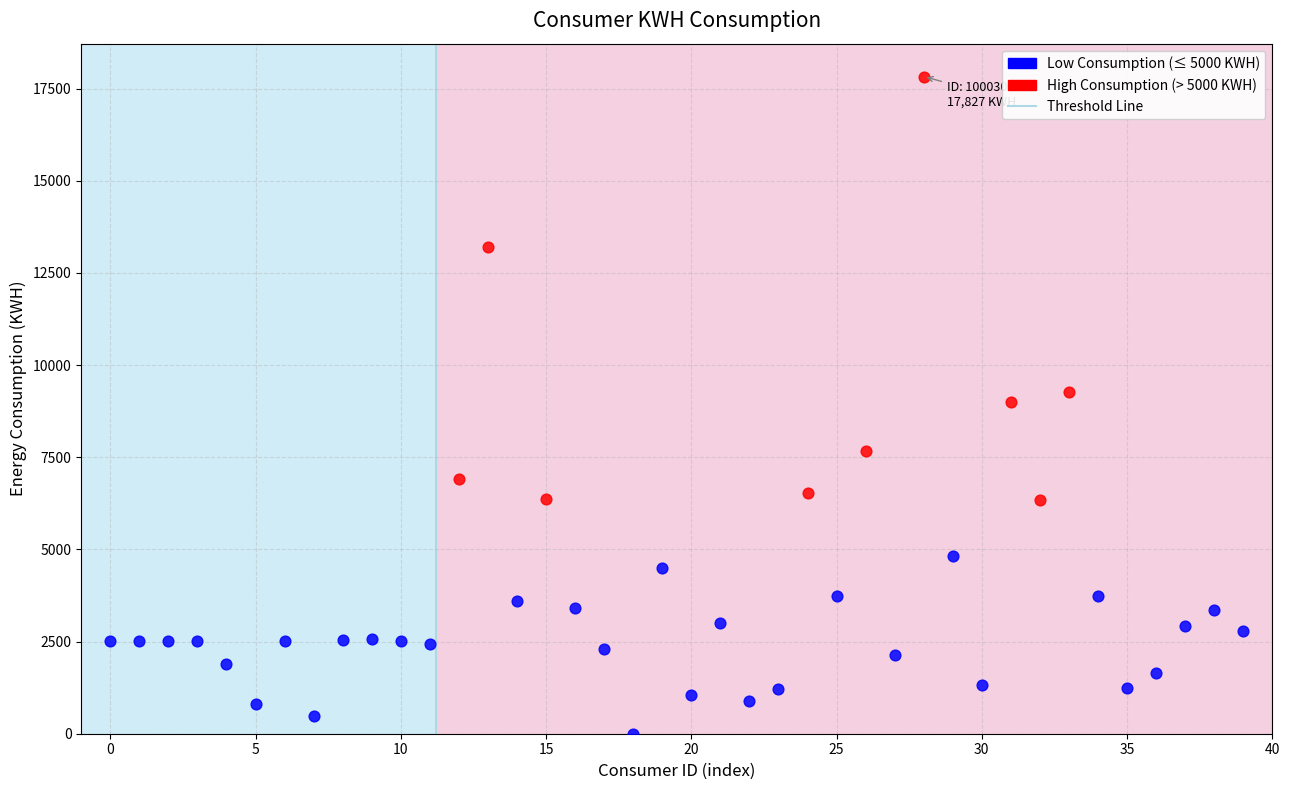

Which series reaches the maximum Y coordinate?

High Consumption (> 5000 KWH)